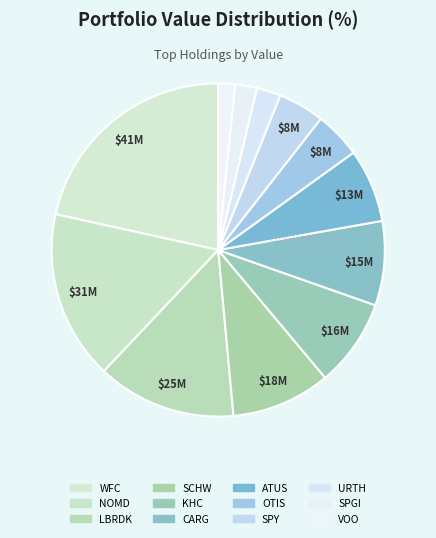

What percentage is NOT represented by NOMD?

83.6%